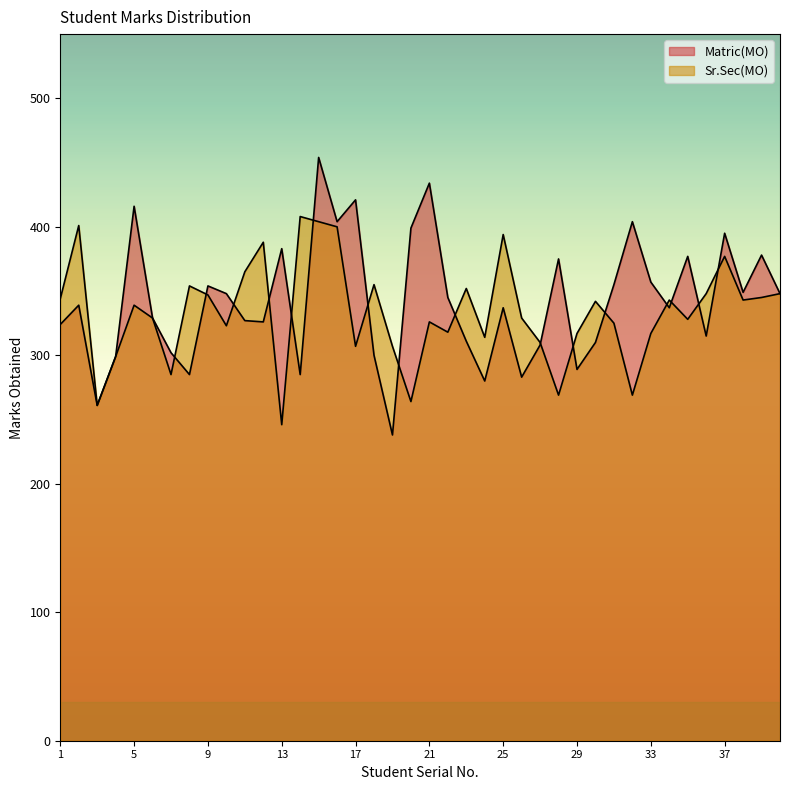

Does the chart have visible grid lines?

No